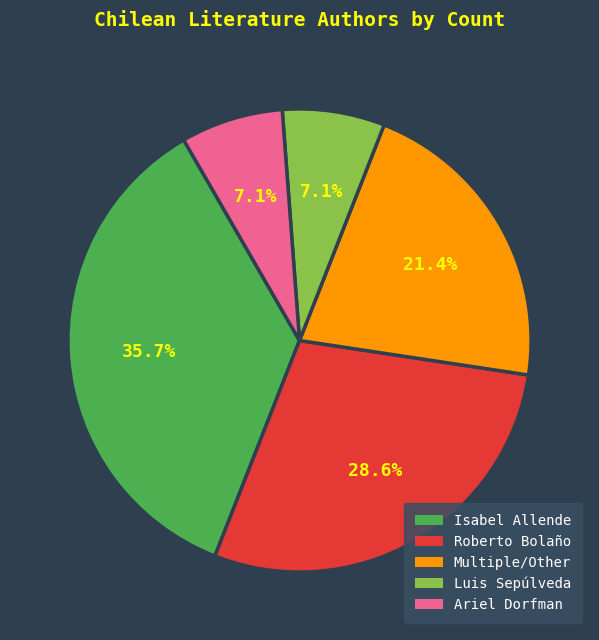

Approximately how many times larger is the value at Isabel Allende compared to Ariel Dorfman?

5.0